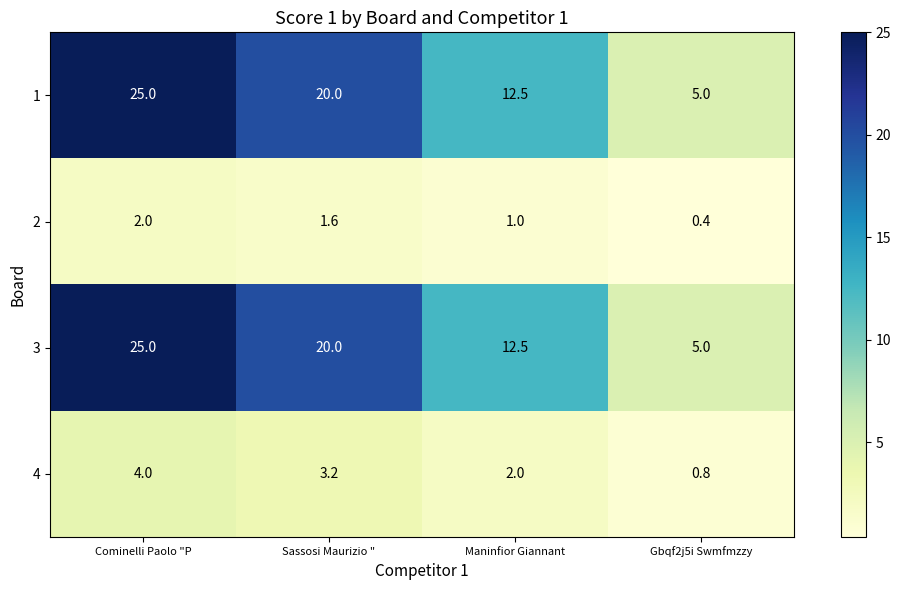

What is the difference between the 3 values at Cominelli Paolo "P and Gbqf2j5i Swmfmzzy?

20.0